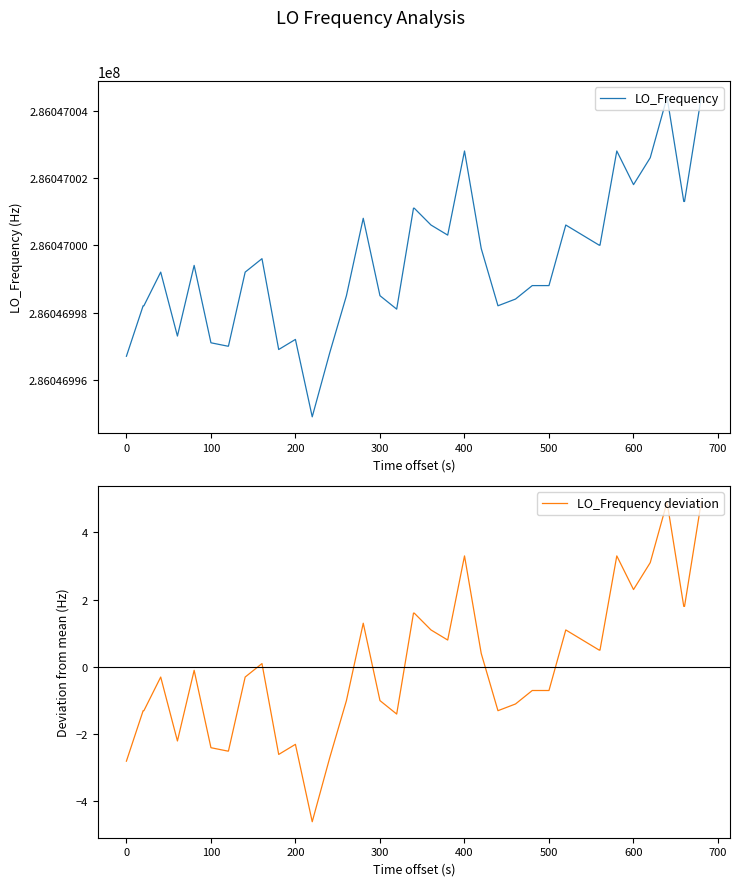

The value of LO_Frequency deviation at 12 is -3.3. True or false?

False